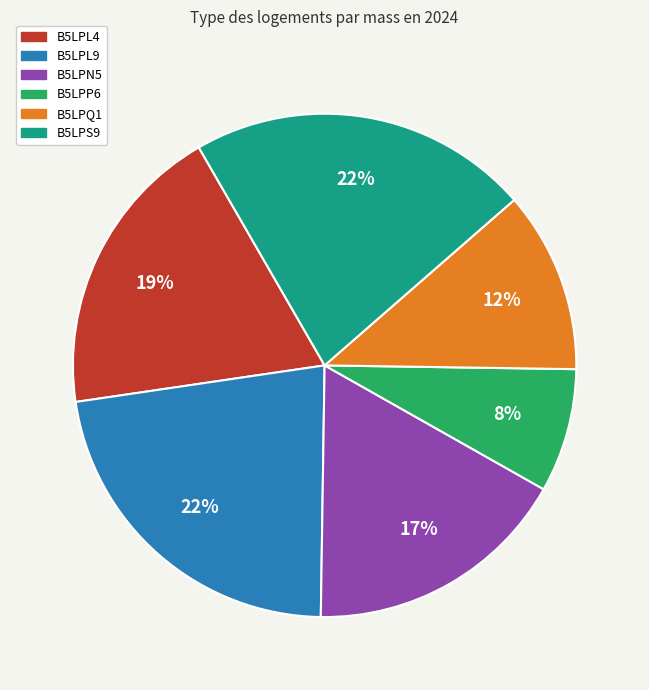

What percentage is the B5LPL4 slice, to the nearest percent?

19%